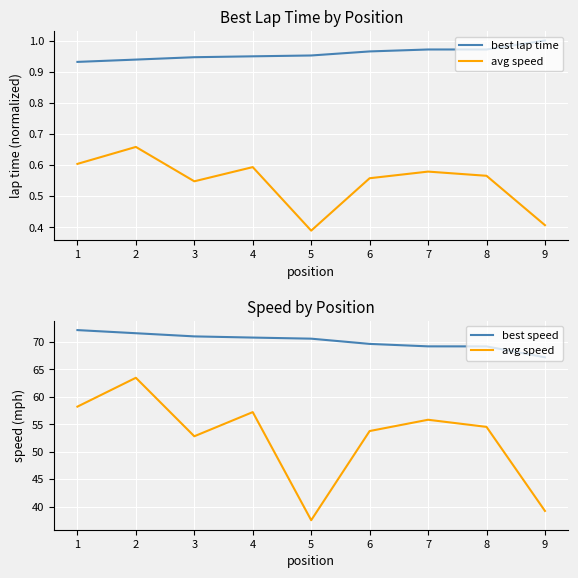

Count the best lap time values in the range 0 to 1.

9